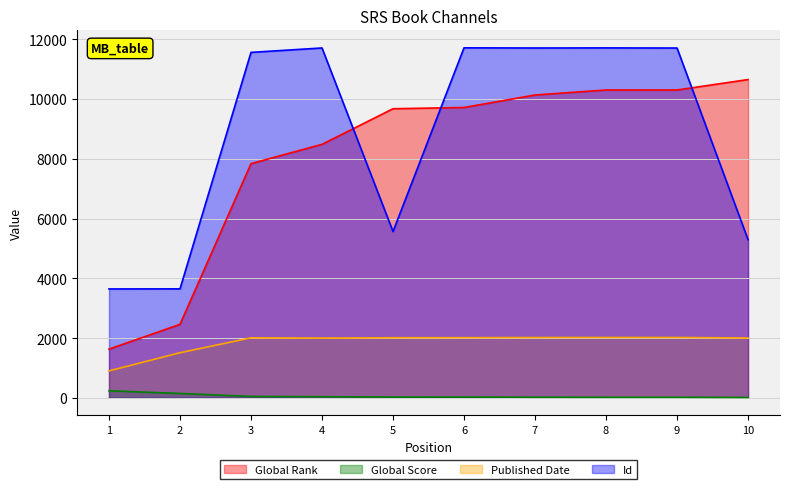

What is the average value of the Published Date series?

1848